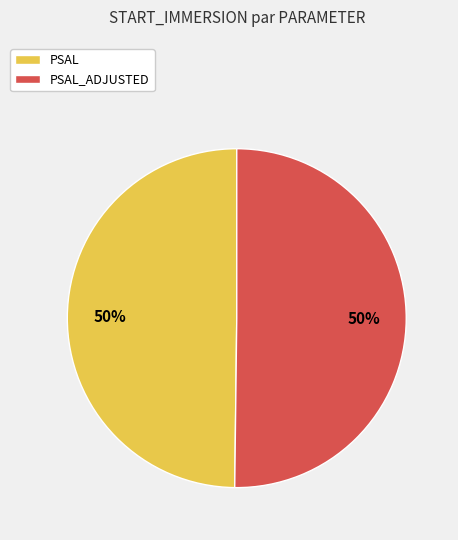

Do PSAL_ADJUSTED and PSAL together represent more than half of the pie?

Yes